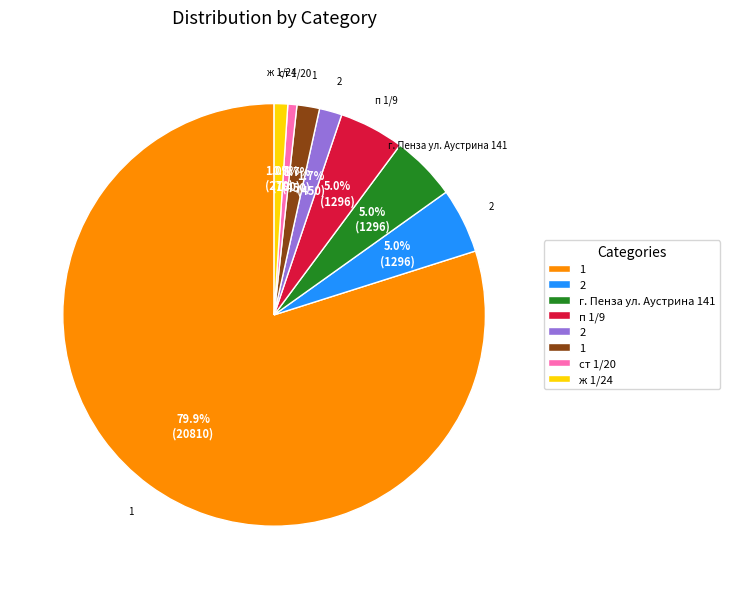

Is there any slice that represents more than half of the pie?

Yes